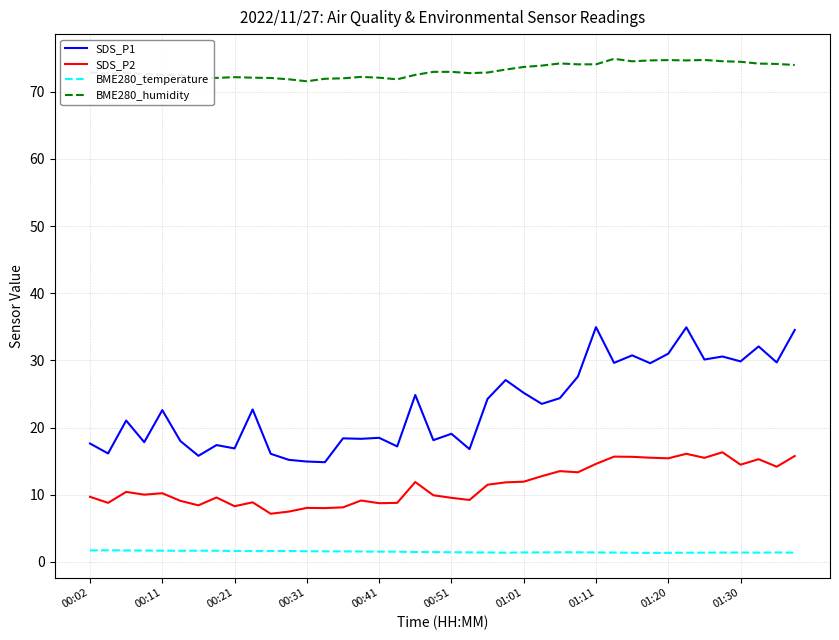

True or false: SDS_P1 and BME280_humidity intersect in this chart.

False